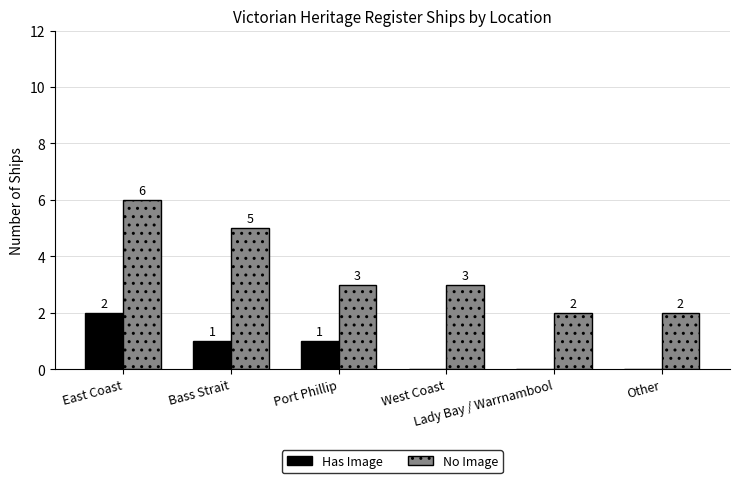

What is the sum of all No Image values?

21